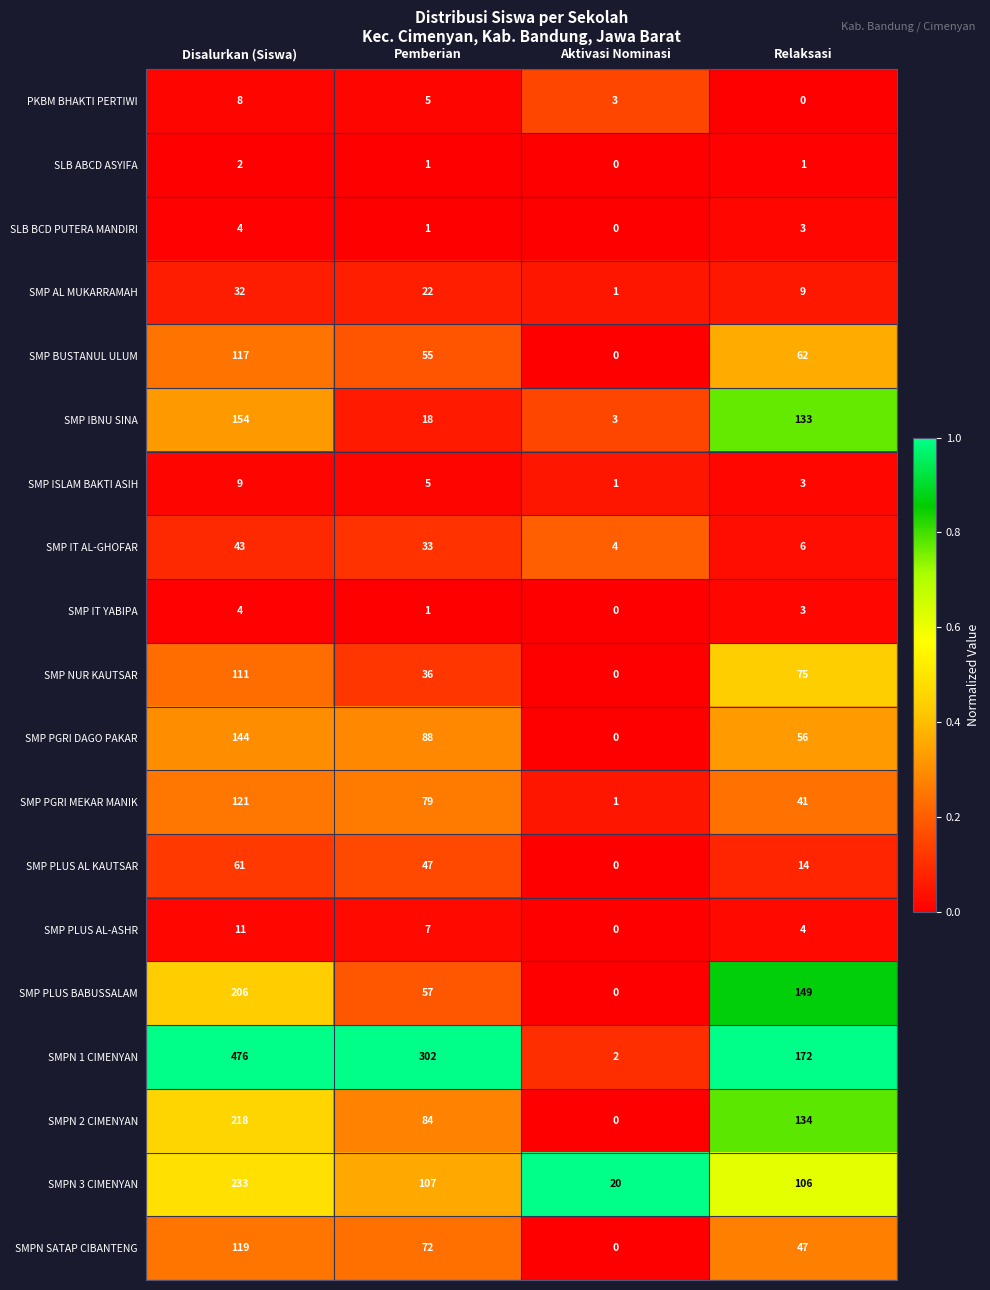

What is the approximate value of SMP PGRI MEKAR MANIK at Pemberian, to the nearest 5?

80